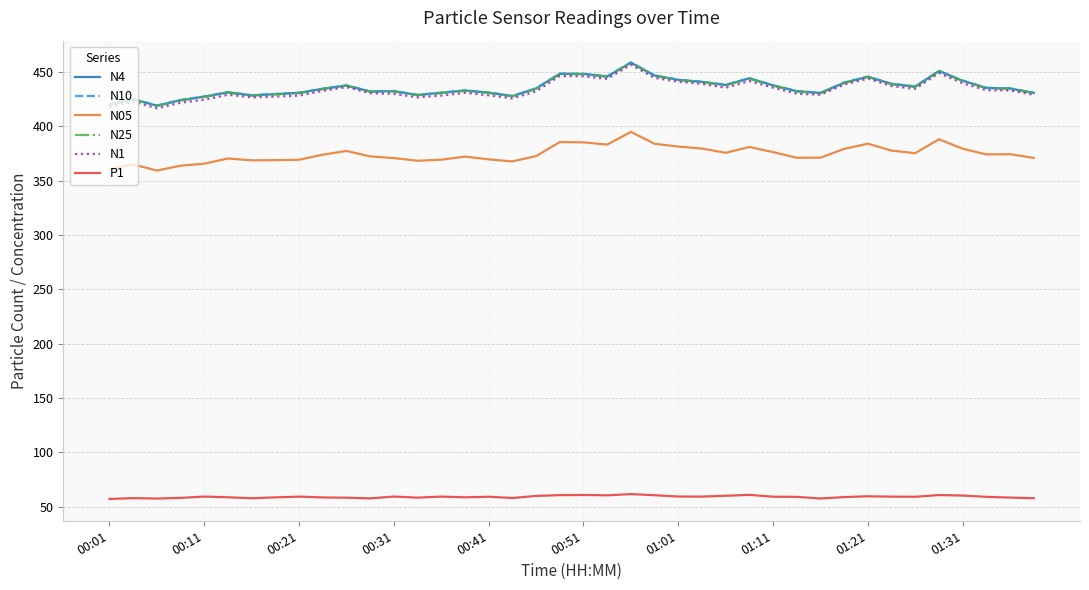

True or false: N05 and P1 intersect in this chart.

False